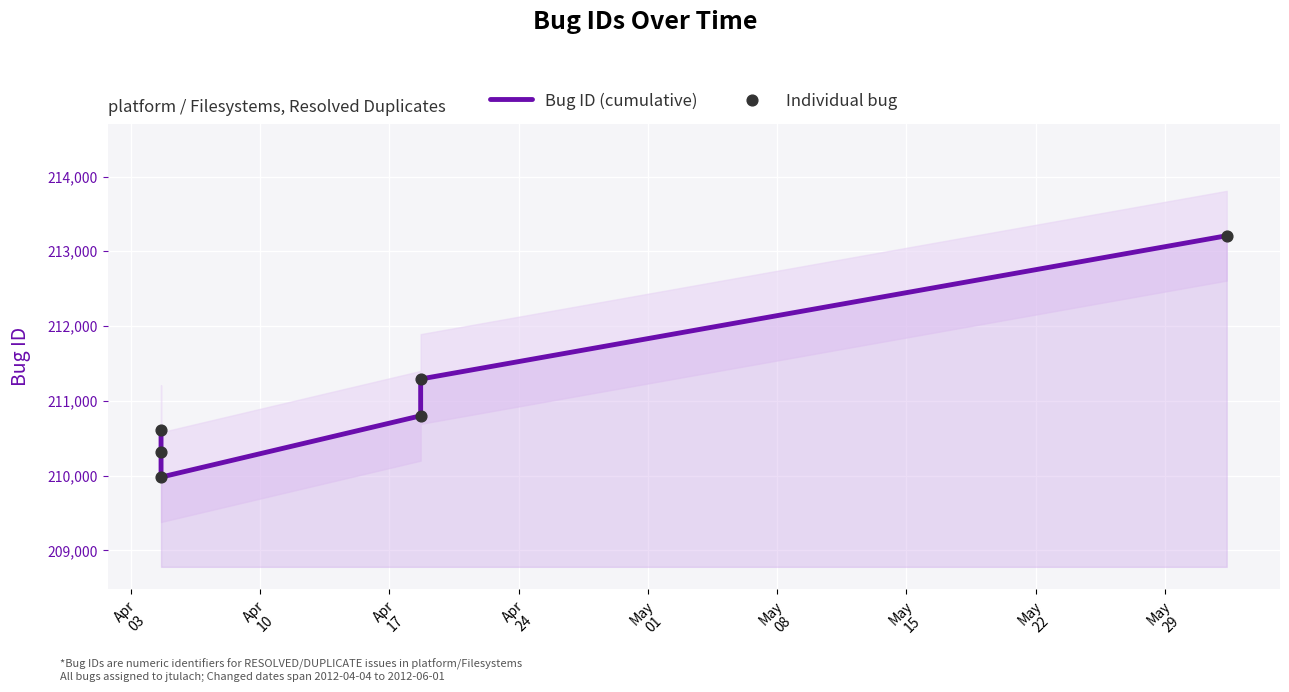

Which series has the largest Y range (max minus min)?

Bug ID (cumulative)